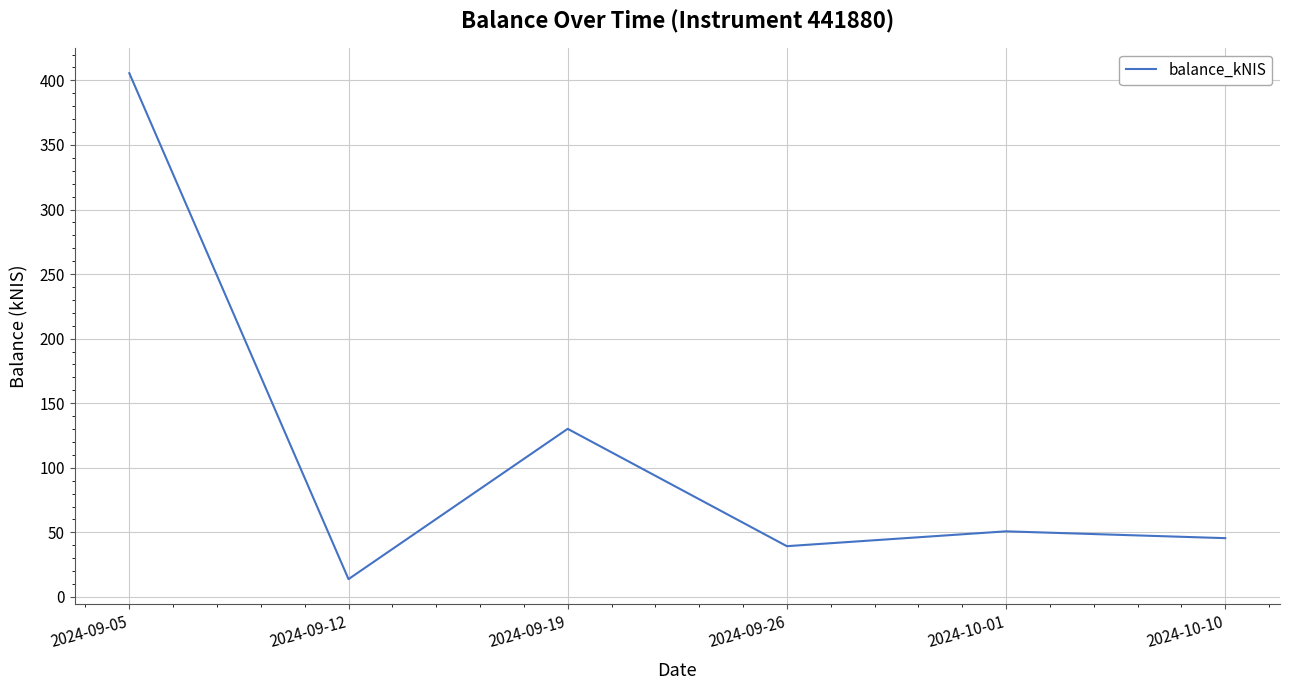

What is the greatest value displayed?

405.6